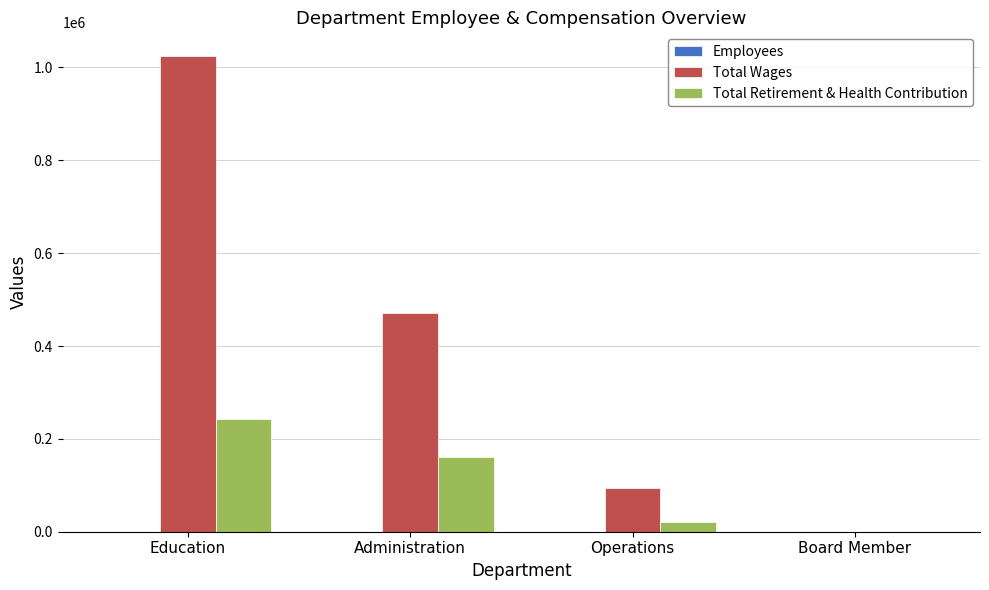

Is the value of Total Retirement & Health Contribution at Operations greater than the value of Total Wages at Education?

No